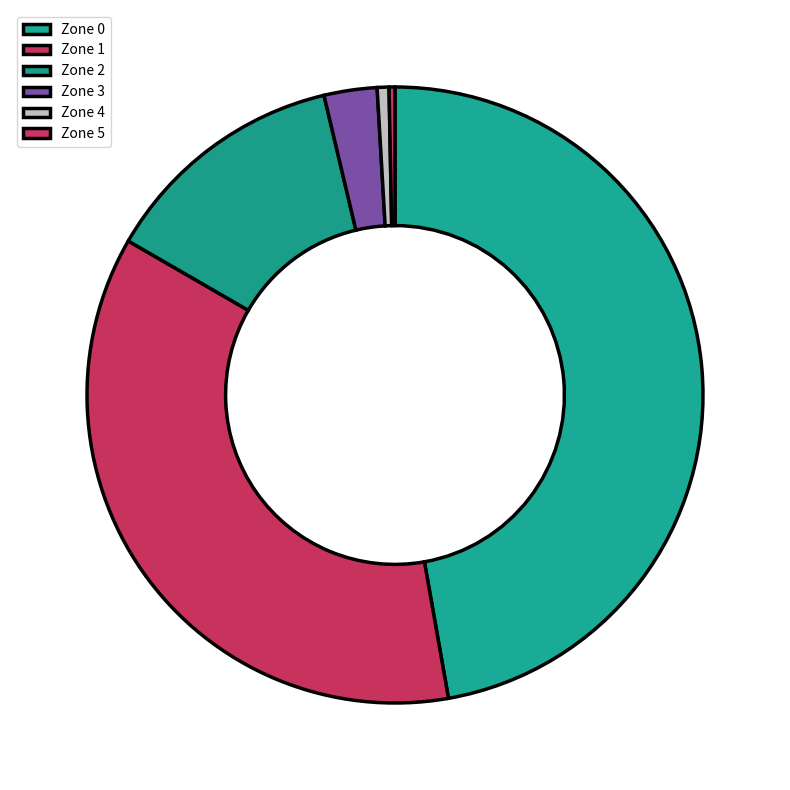

Which category has the biggest portion of the pie?

Zone 0